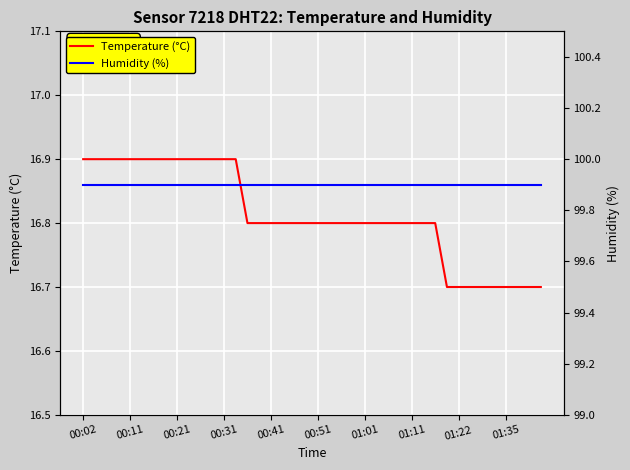

Does the chart display data point markers on the line(s)?

No